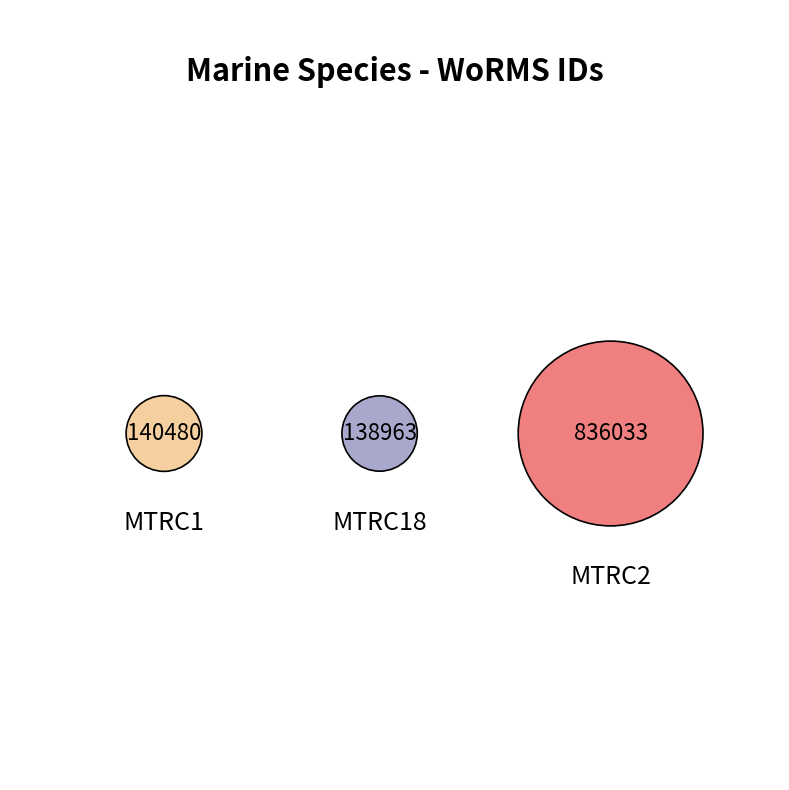

Which slice is the largest?

MTRC2